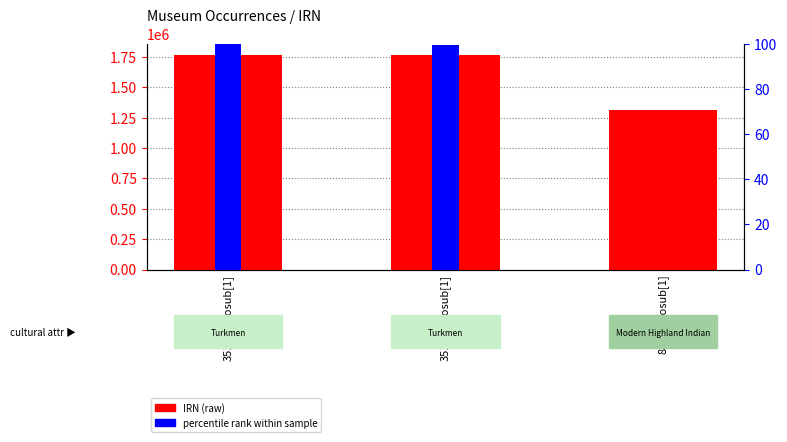

What is the smallest value displayed?

1314289